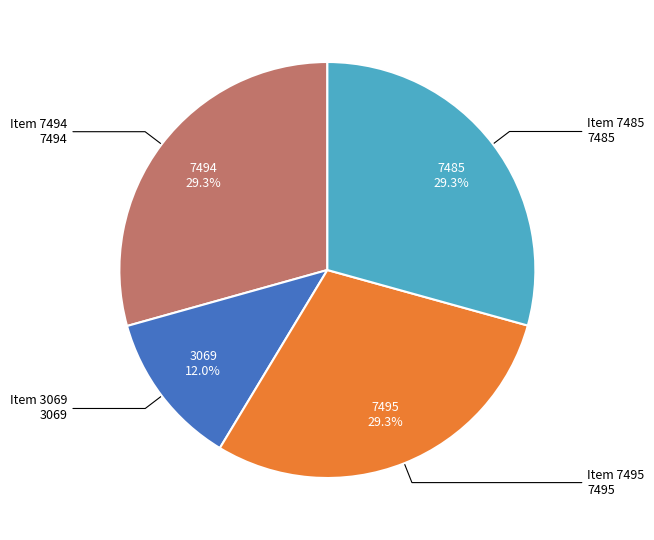

Is there a majority slice in this chart?

No